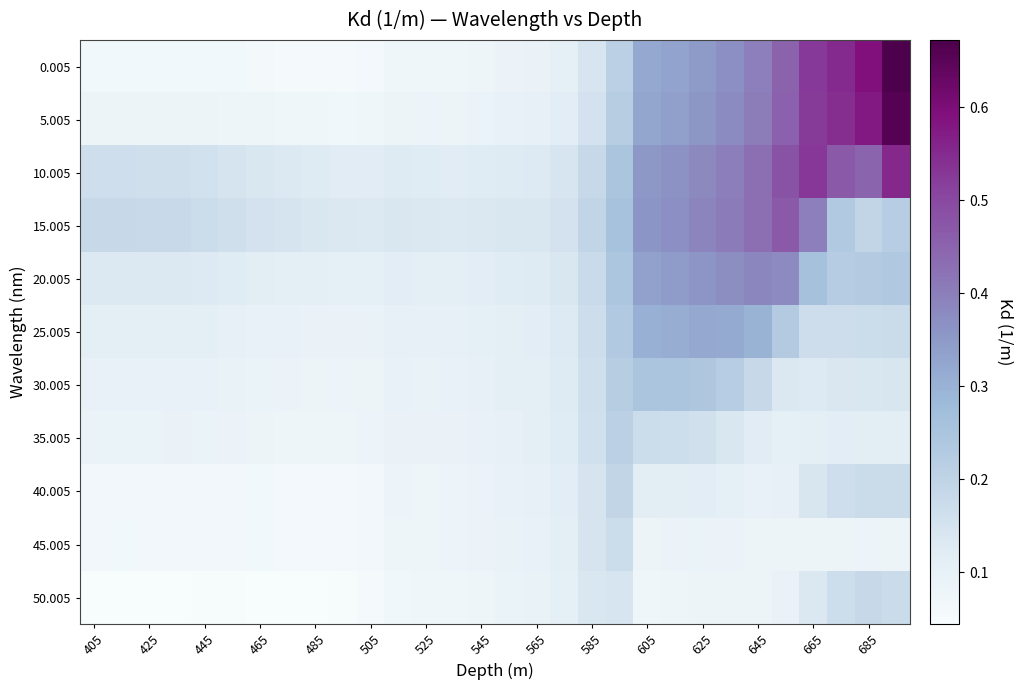

Count the number of data series in this chart.

11